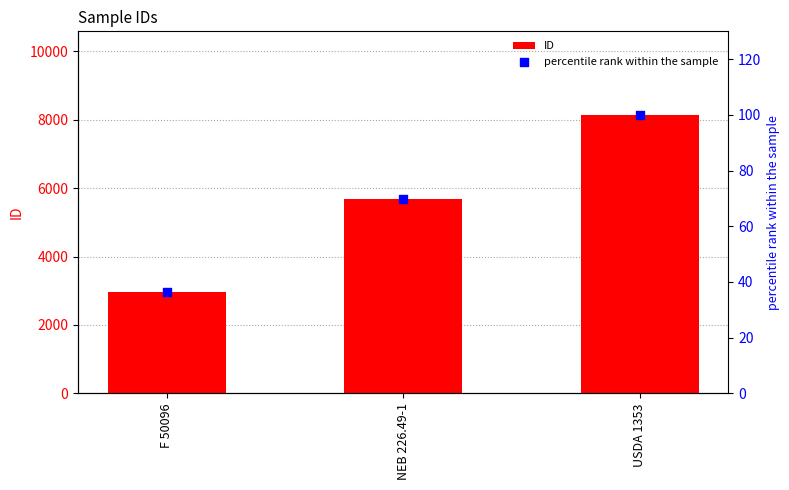

At which category is the sum across all series the highest?

USDA 1353